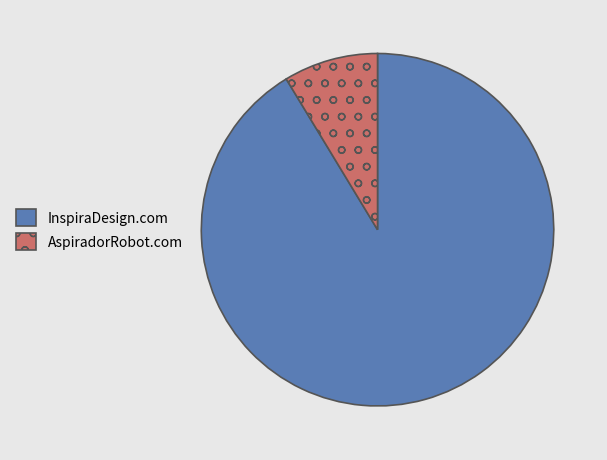

The InspiraDesign.com slice represents 91% of the pie. True or false?

True